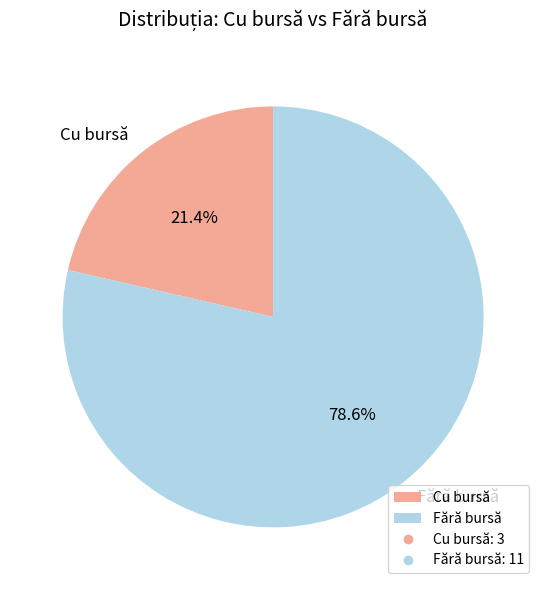

Which has a higher value, Cu bursă or Fără bursă?

Fără bursă